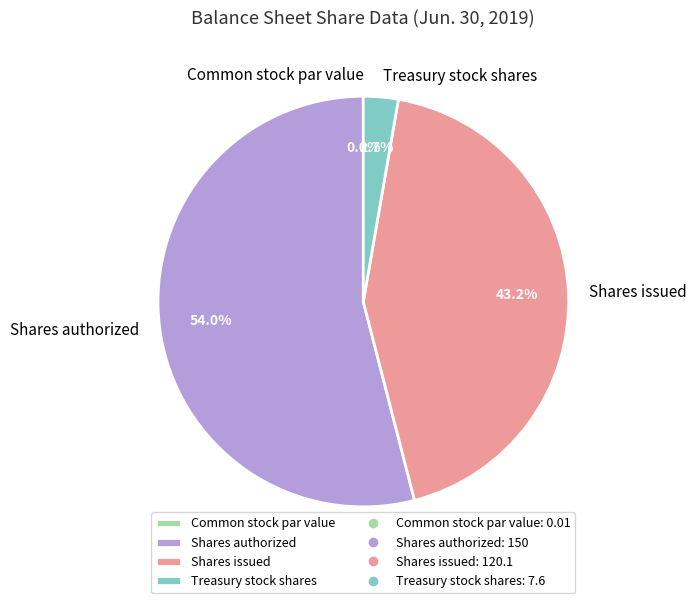

How much of the chart is everything except Treasury stock shares?

97.3%